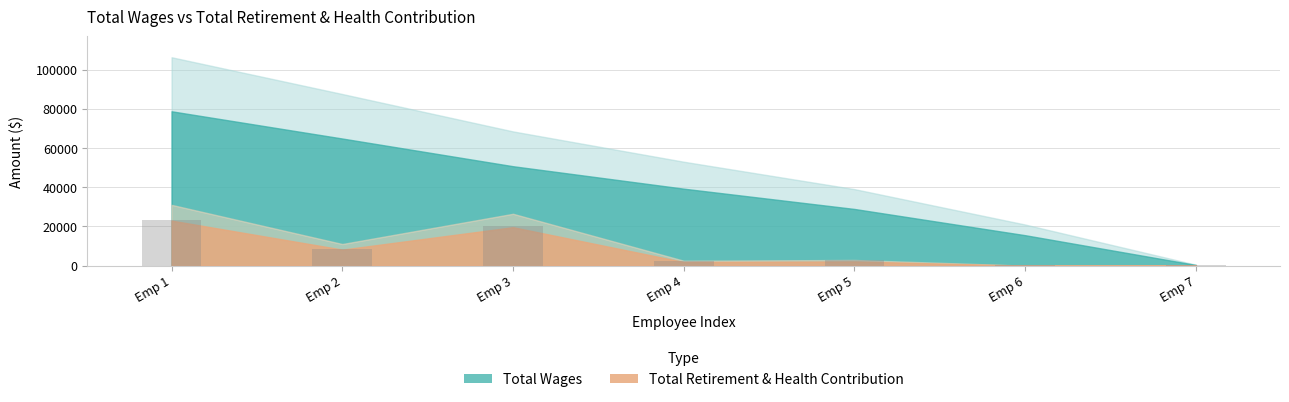

Is it true that the value at Emp 2 is 8685?

True